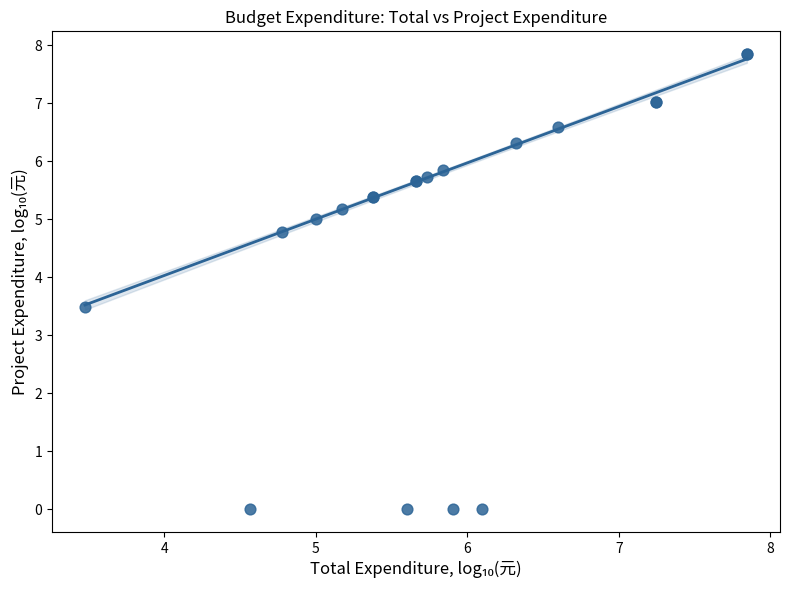

What Y value in the scatter plot is closest to 3?

3.5